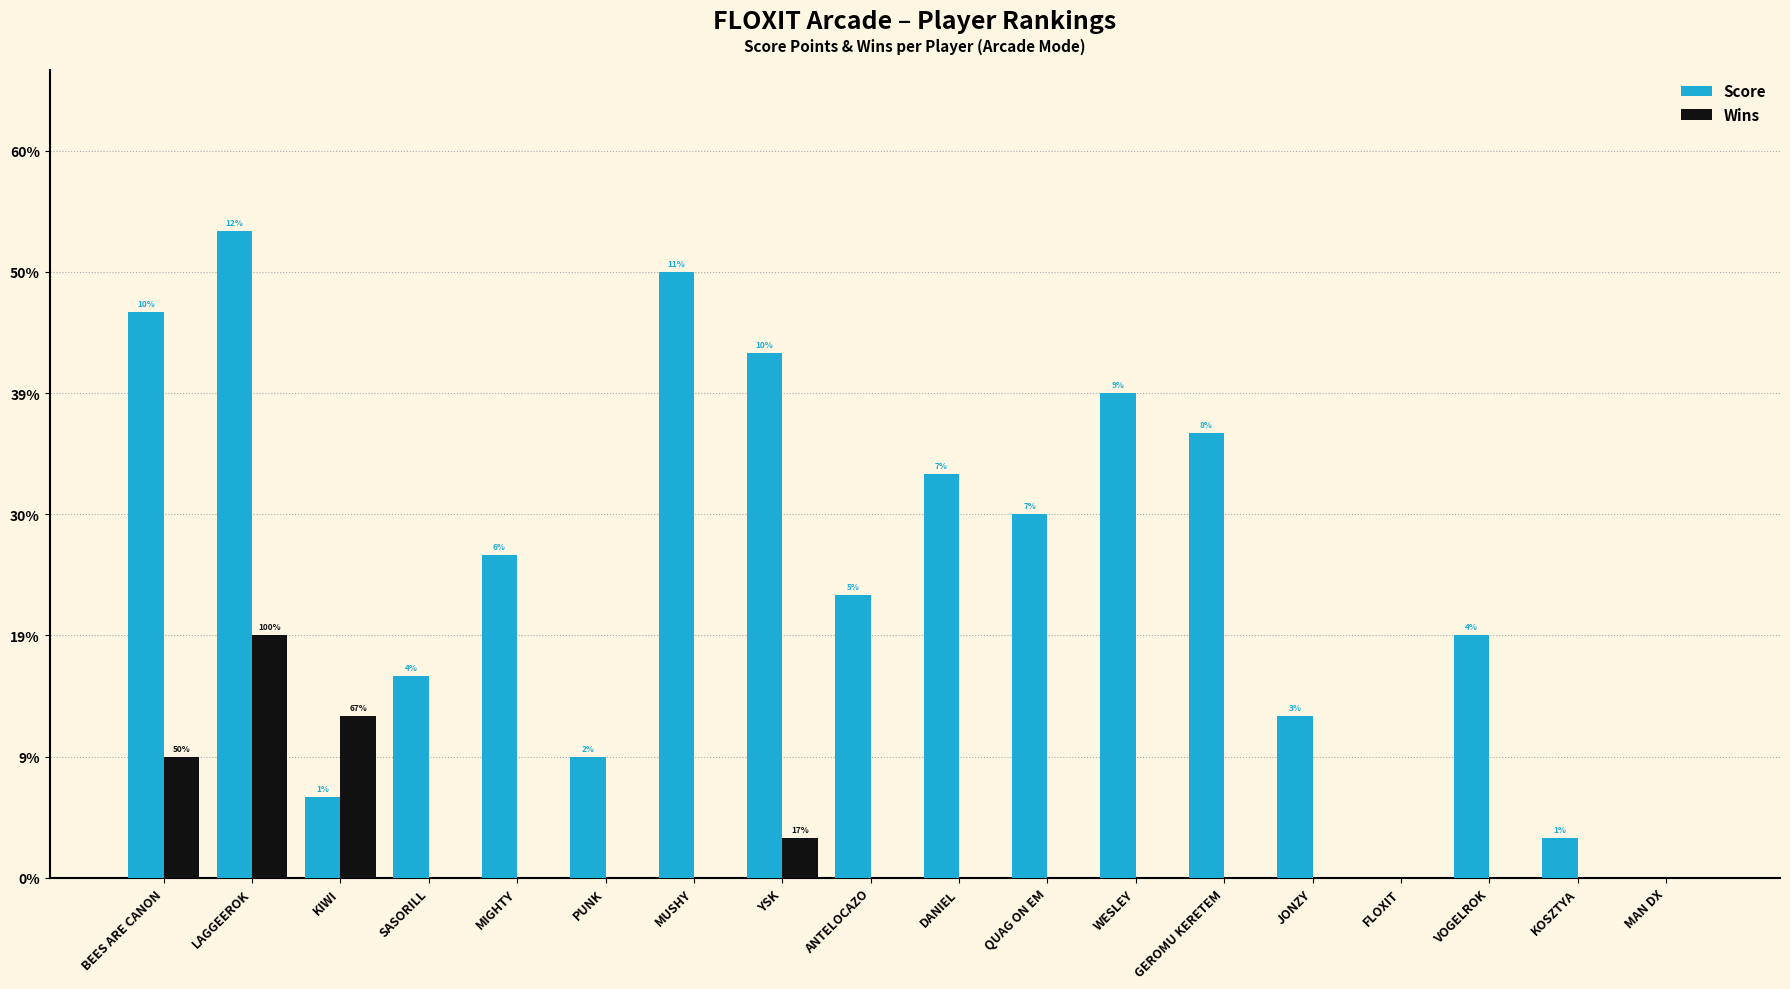

Count the Wins values in the range 0 to 1.

15